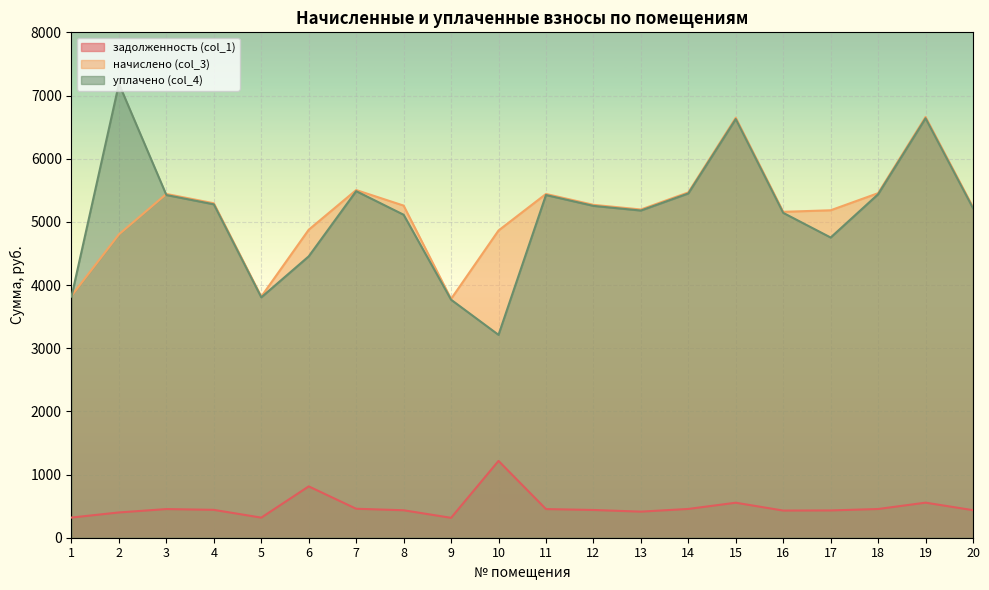

What is the value of the задолженность (col_1) point at the 8th from the left?

434.7